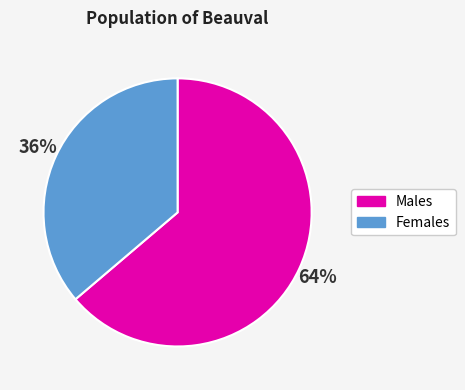

Does any single category account for the majority?

Yes